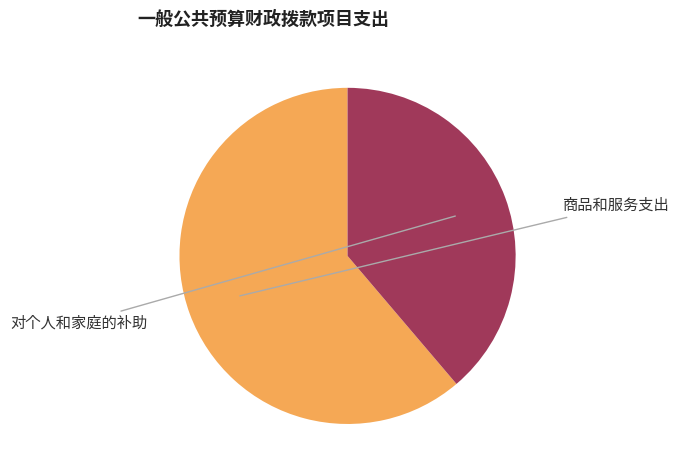

Is there a majority slice in this chart?

Yes